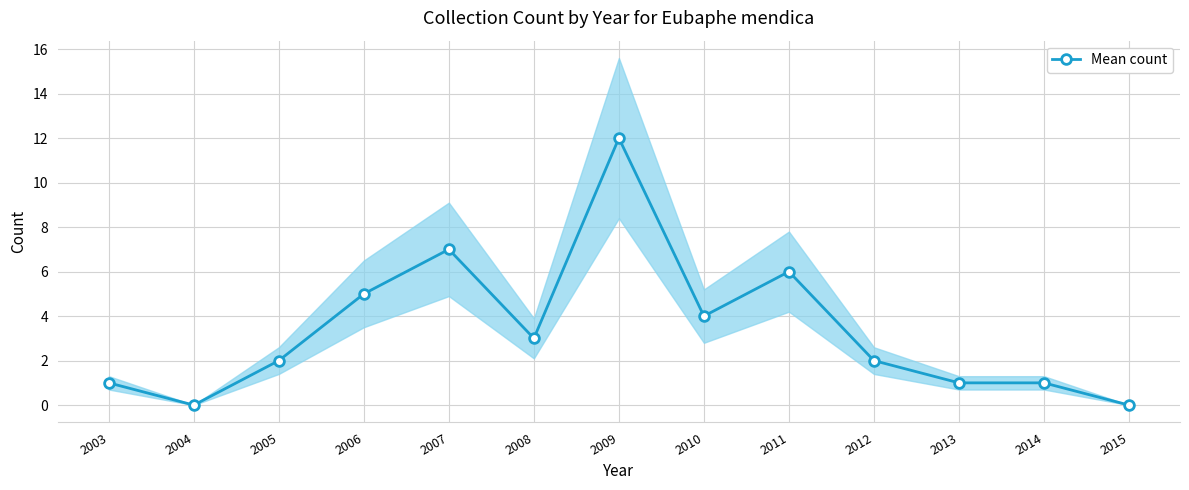

What is the change in value from 2006 to 2007?

+2